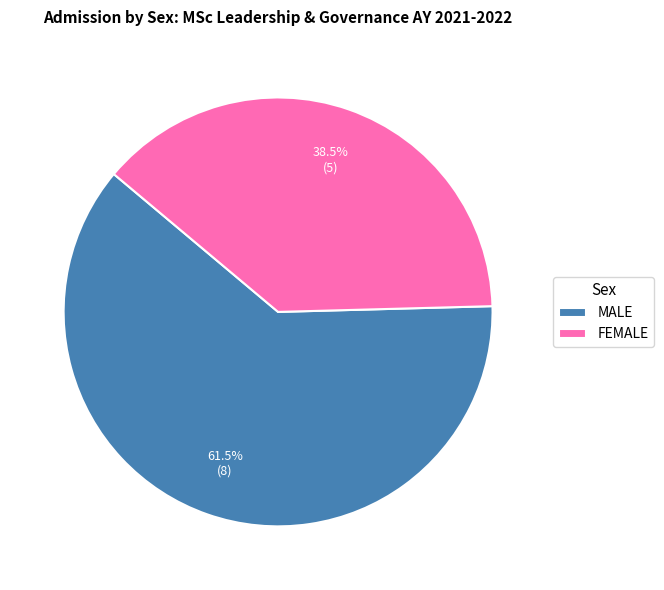

What is the ratio of the value at MALE to the value at FEMALE?

1.6